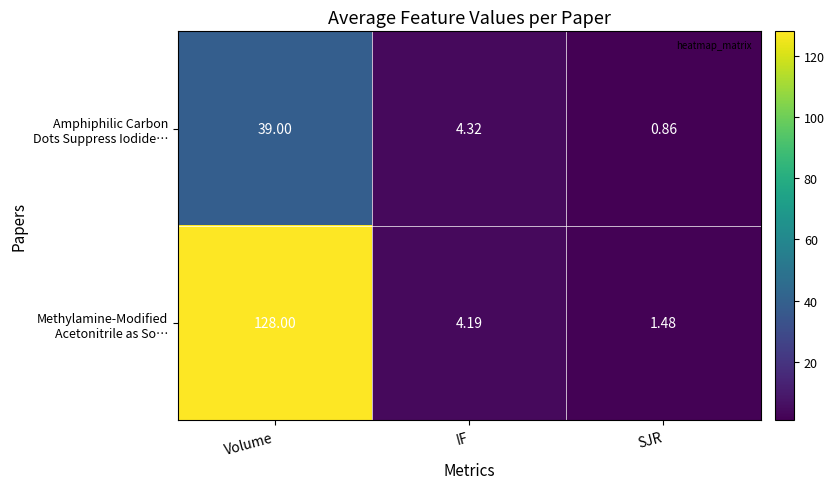

At which category is the sum across all series the highest?

Volume